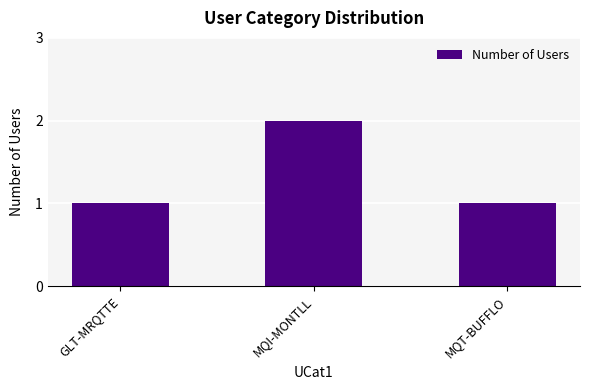

At which category does the chart reach its peak across all series?

MQI-MONTLL